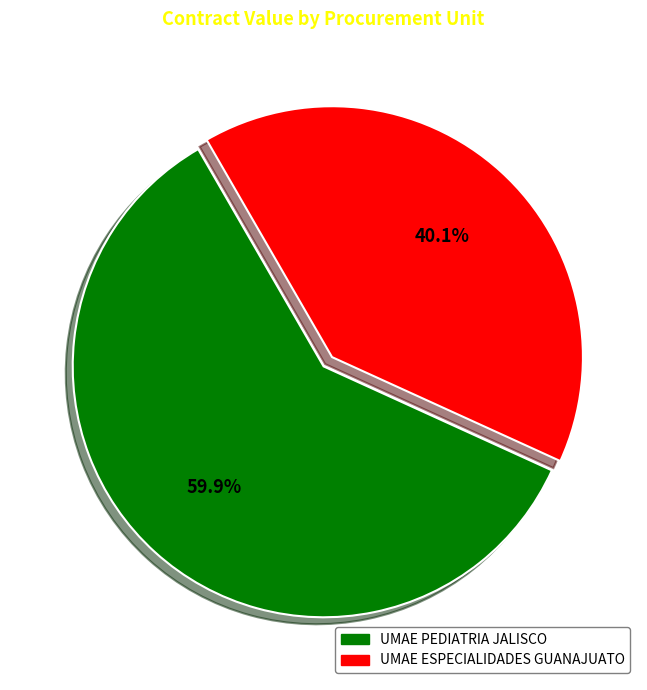

Does any single category account for the majority?

Yes